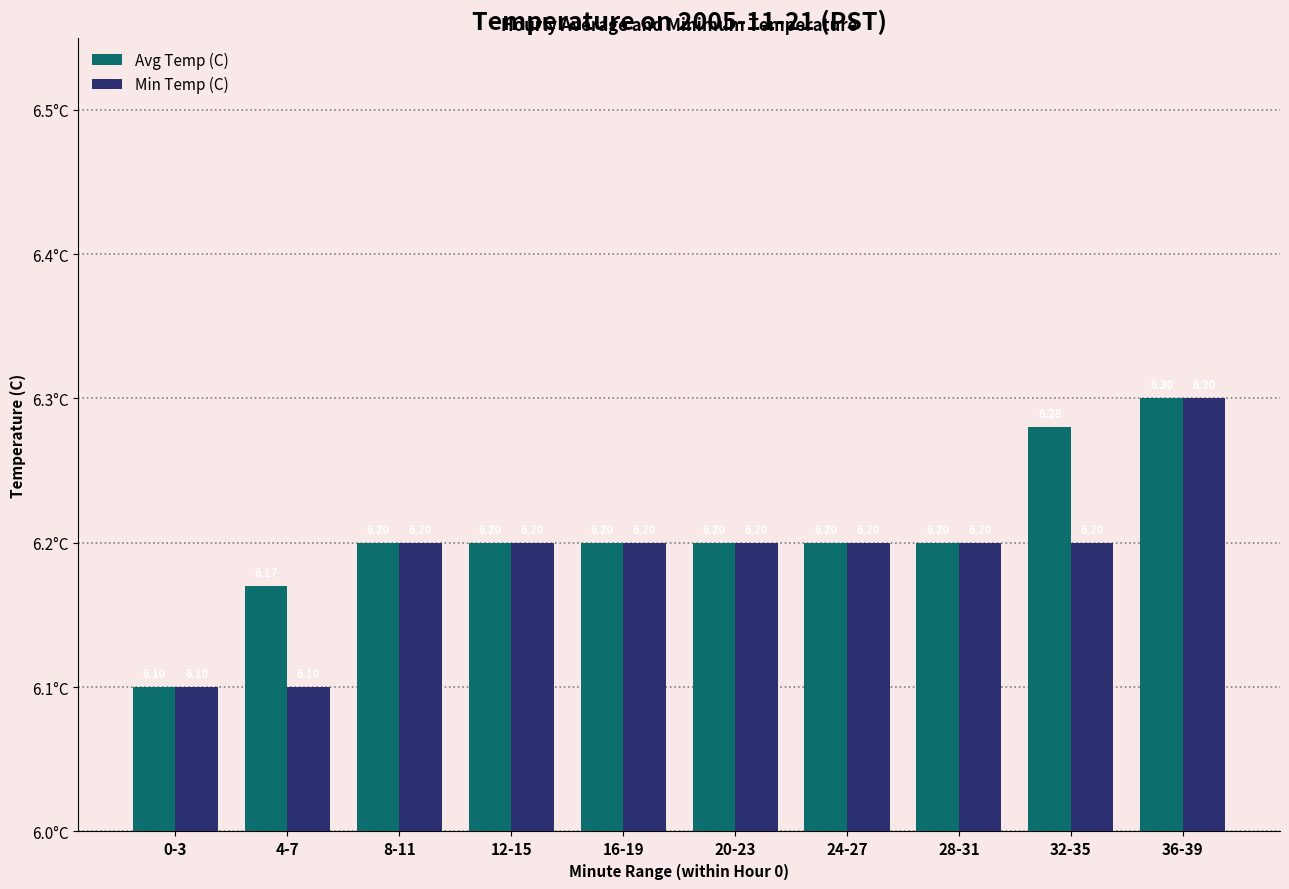

How many bars are there in each group?

2